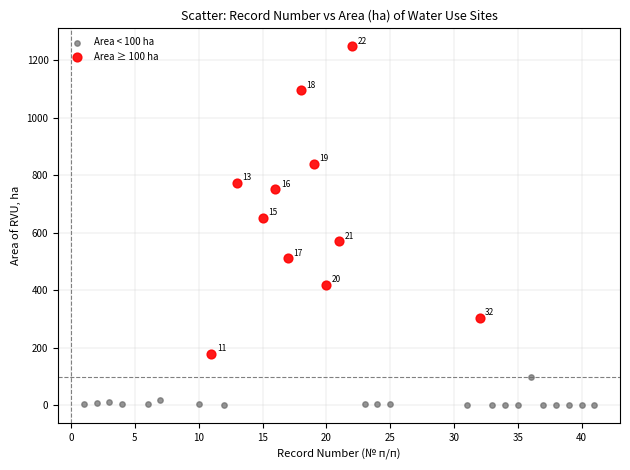

What are all the series names shown in the legend?

Area < 100 ha, Area ≥ 100 ha